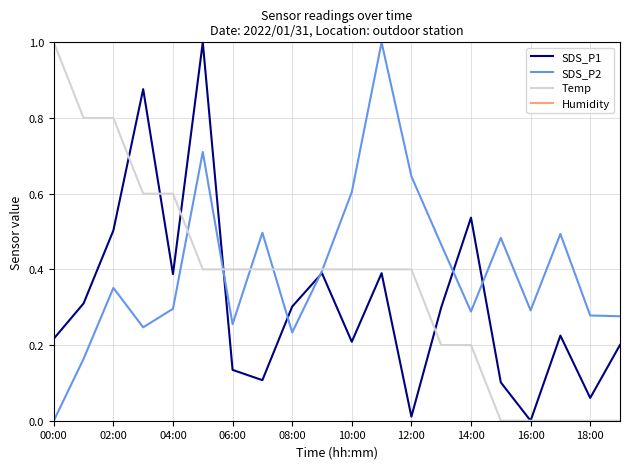

What is the maximum value shown in the chart?

1.0